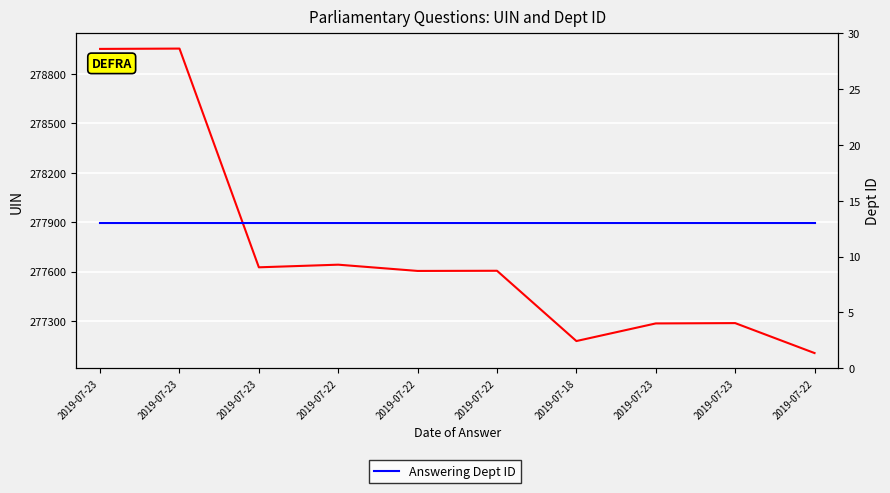

What is the sum of the Answering Dept ID values at 2019-07-23 and 2019-07-23?

26